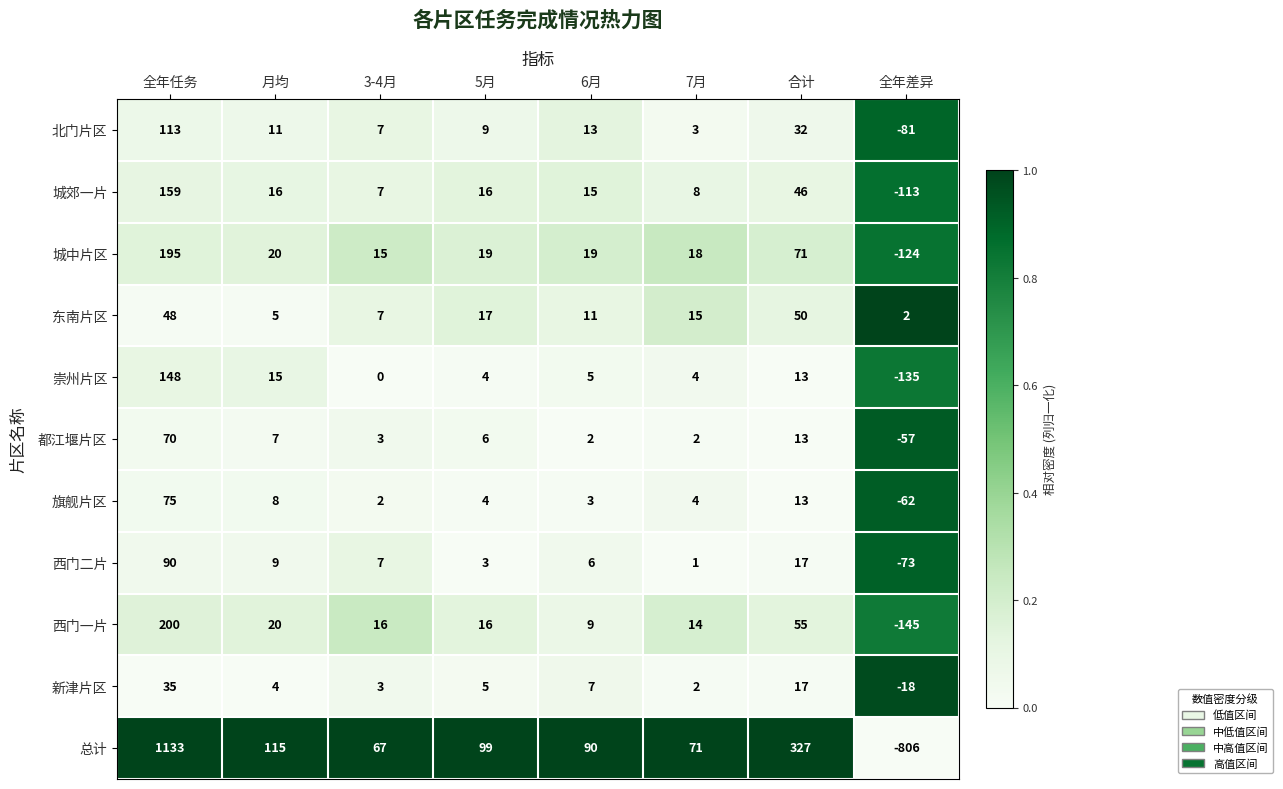

Between 全年任务 and 月均, which series saw the biggest shift?

总计